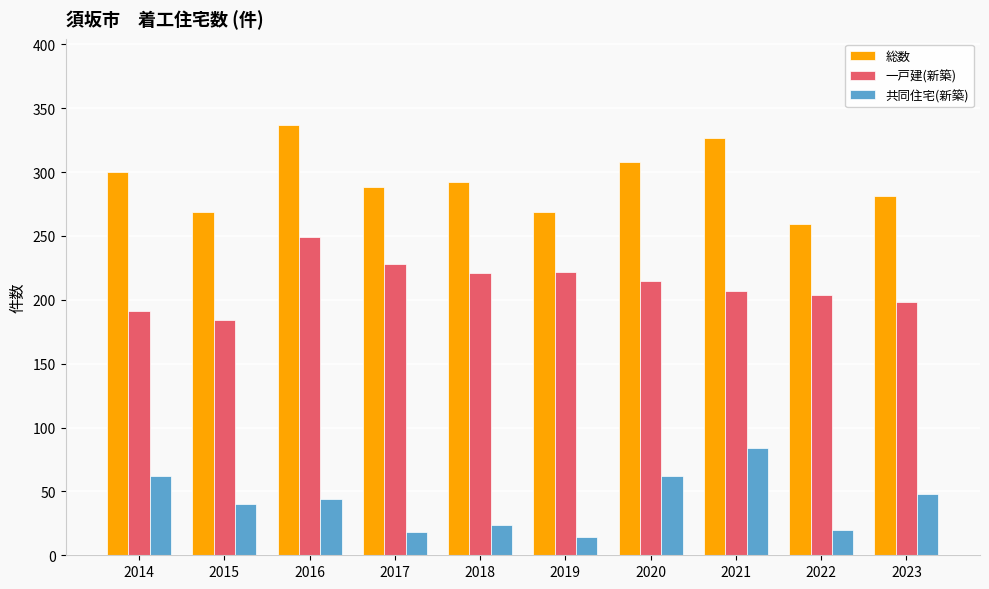

What are all the series names shown in the legend?

総数, 一戸建(新築), 共同住宅(新築)